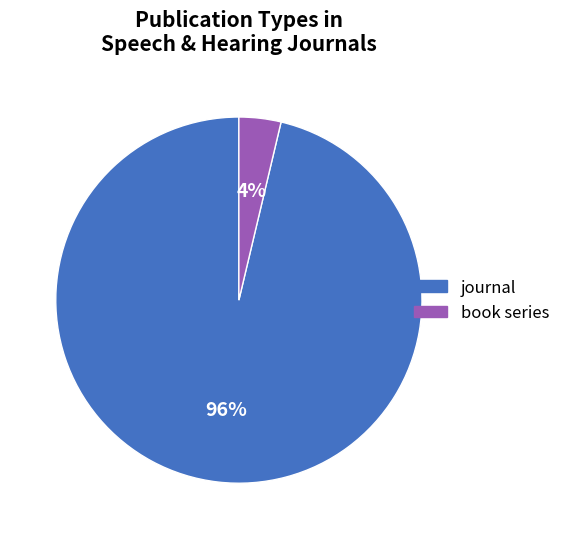

Does any single category account for the majority?

Yes